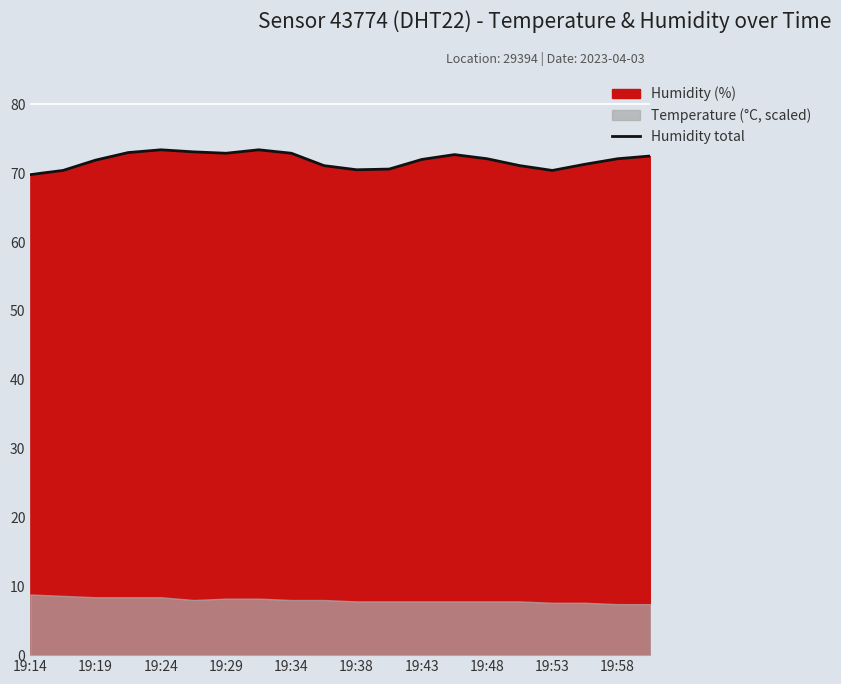

Is it true that Humidity total equals 128.9 at 19:19?

False